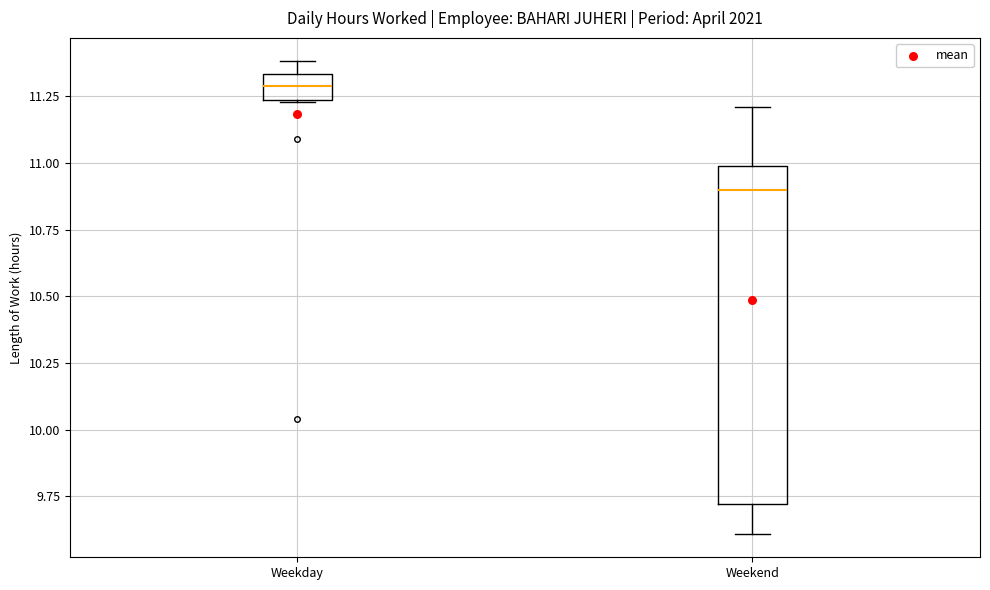

Comparing the boxes themselves (not the whiskers), which one is the tallest?

Weekend